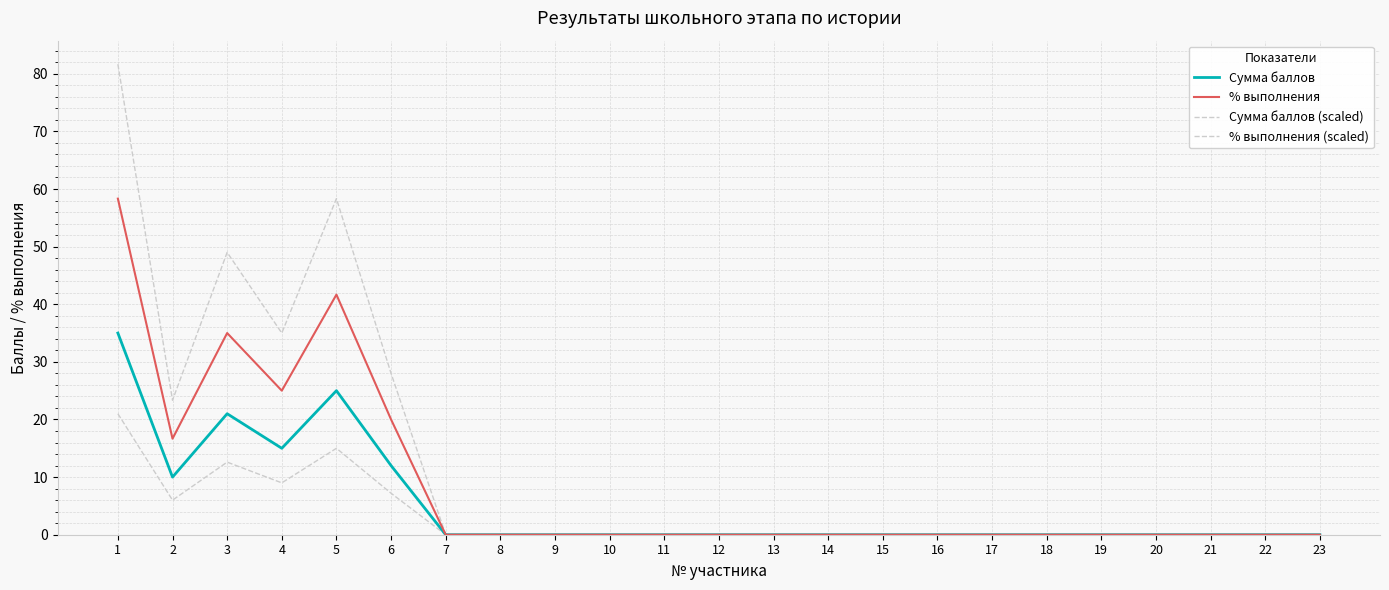

What is the difference between the maximum and minimum values in the % выполнения series?

58.3